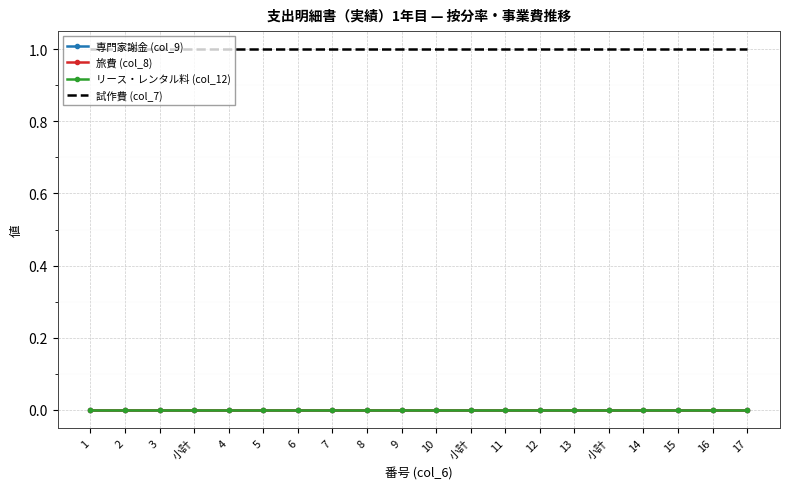

Is the value of 旅費 (col_8) at 3 greater than the value of 試作費 (col_7) at 小計?

No